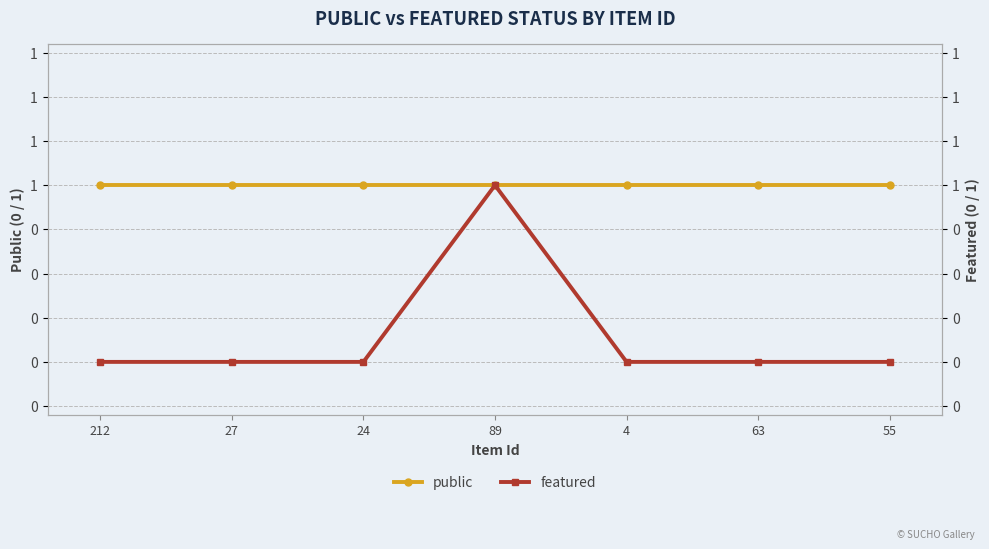

Which has a higher value, 55 or 89?

55